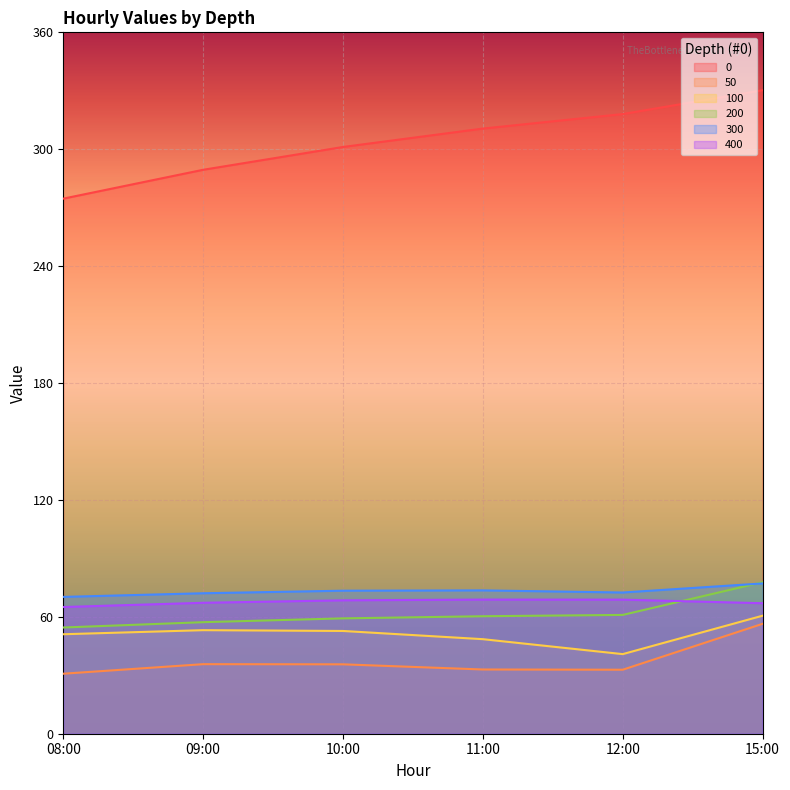

Which category has the highest value across all series?

15:00